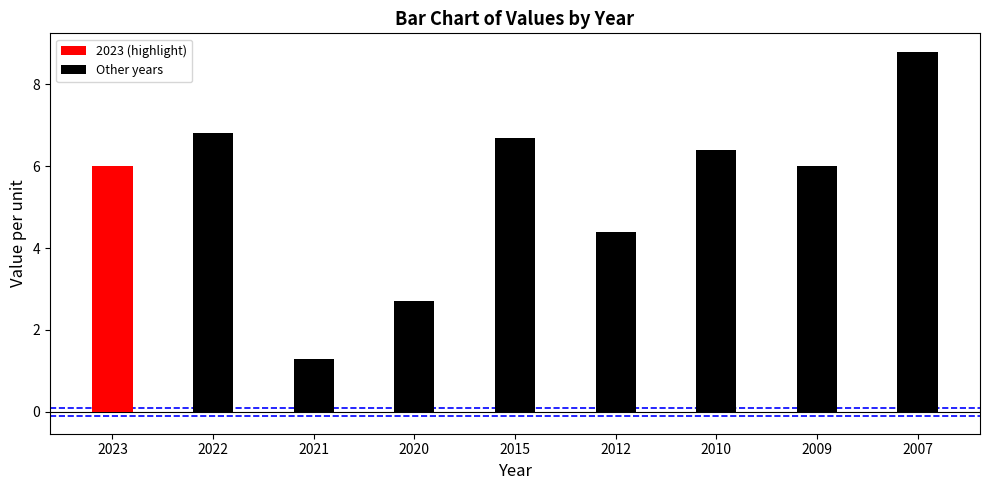

True or false: the data shows 2.5 at 2022.

False